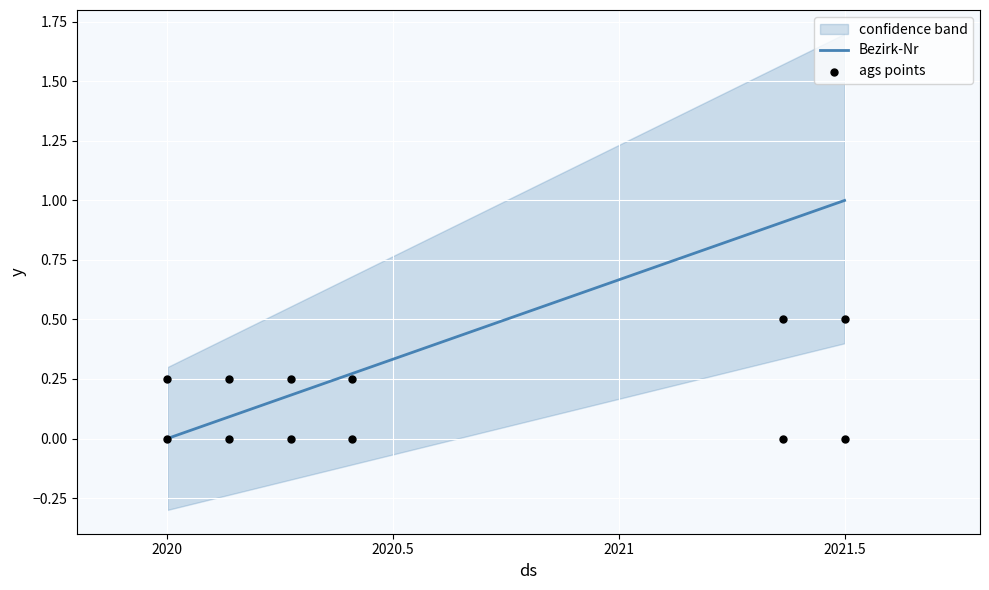

Which series contains the lowest Y value?

Bezirk-Nr